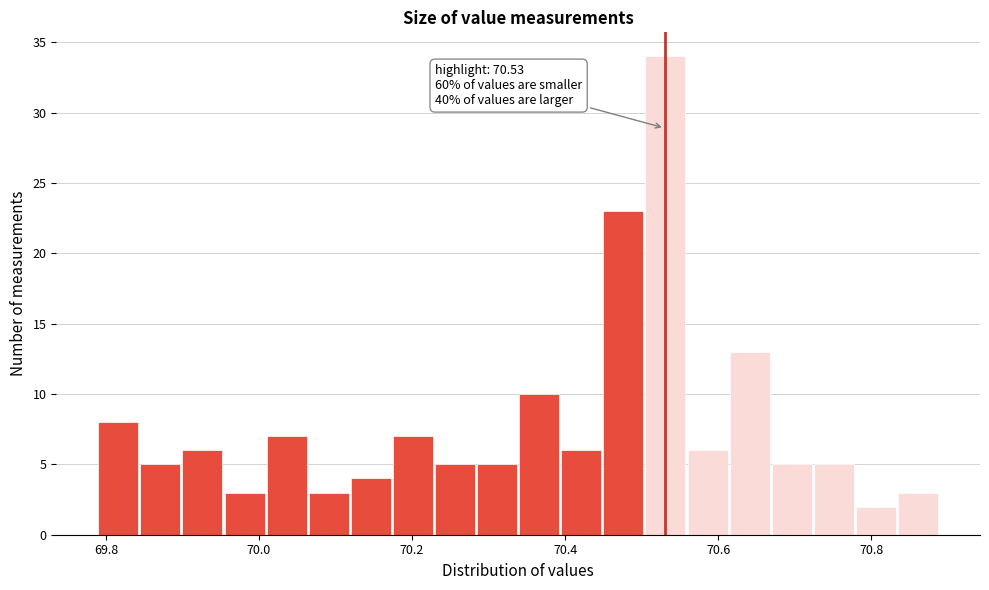

Read against the x-axis, roughly where is the centre of the tallest bar?

70.54